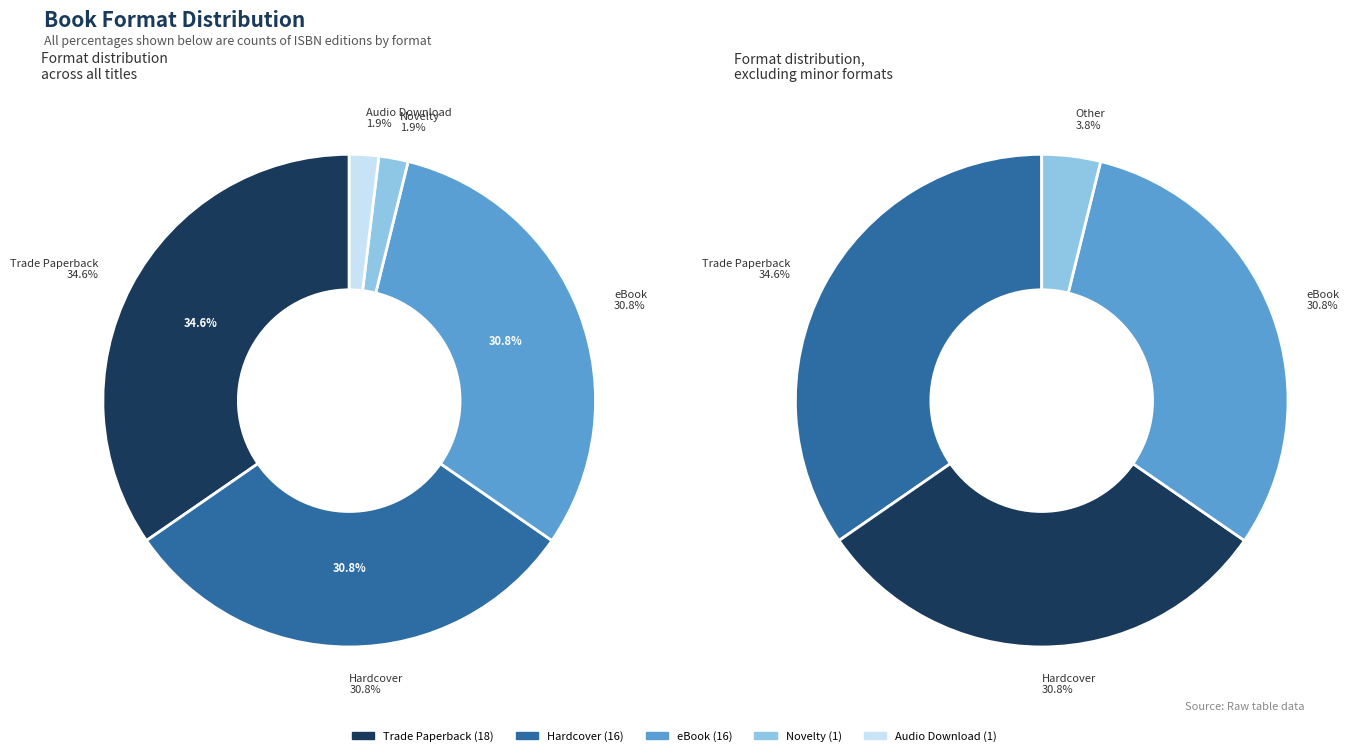

To the nearest percent, what percentage of the pie is Hardcover?

31%